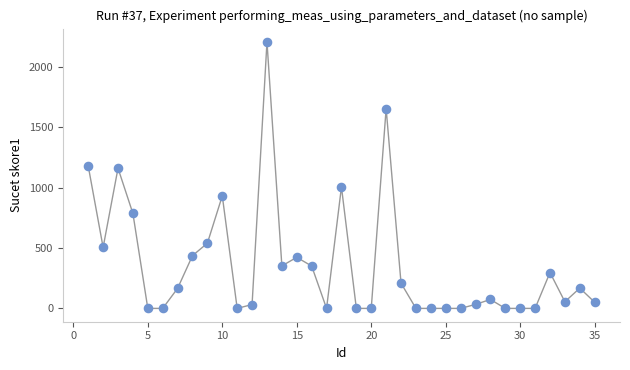

What is the range of Y values (max minus min)?

2207